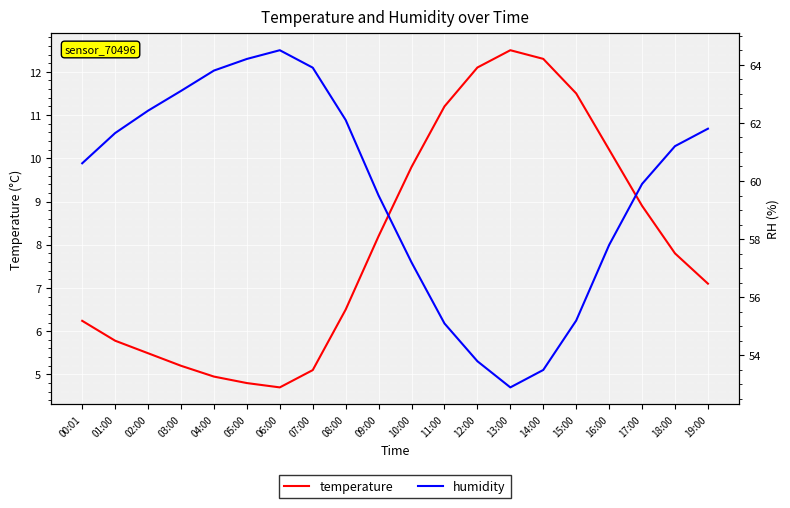

What is the label of the 7th point from the left?

06:00